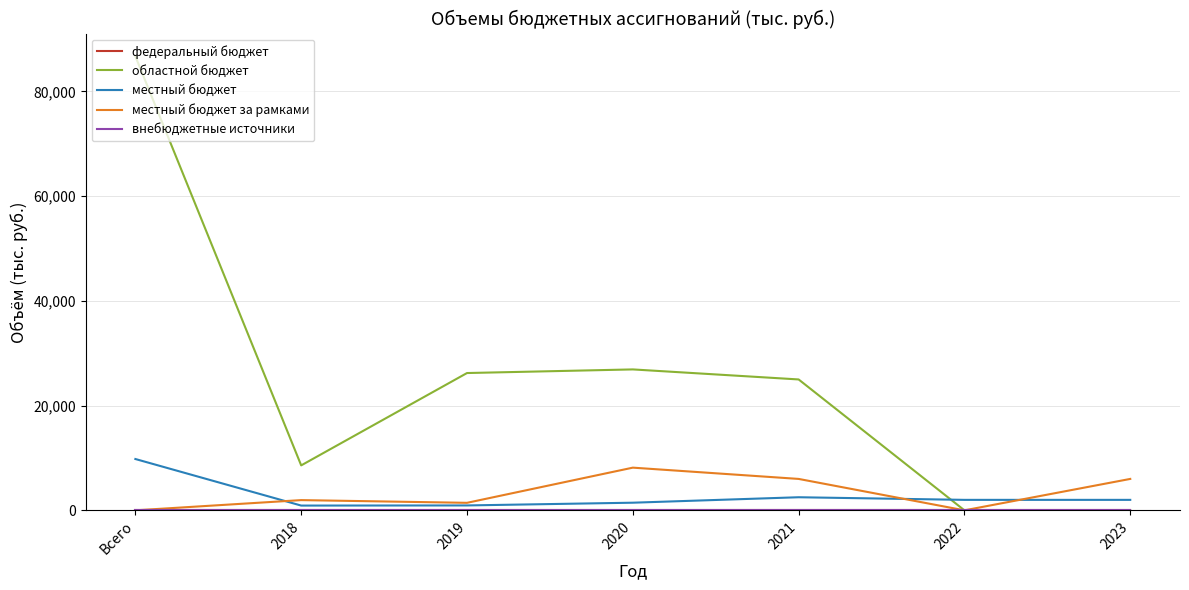

Reading left to right, transcribe all the data shown in this chart.

федеральный бюджет: 0.0	0.0	0.0	0.0	0.0	0.0	0.0
областной бюджет: 86725.4	8584.8	26224.5	26916.1	25000.0	0.0	0.0
местный бюджет: 9802.5	909.0	935.4	1458.1	2500.0	2000.0	2000.0
местный бюджет за рамками: 0.0	1953.0	1434.8	8152.8	6000.0	0.0	6000.0
внебюджетные источники: 0.0	0.0	0.0	0.0	0.0	0.0	0.0